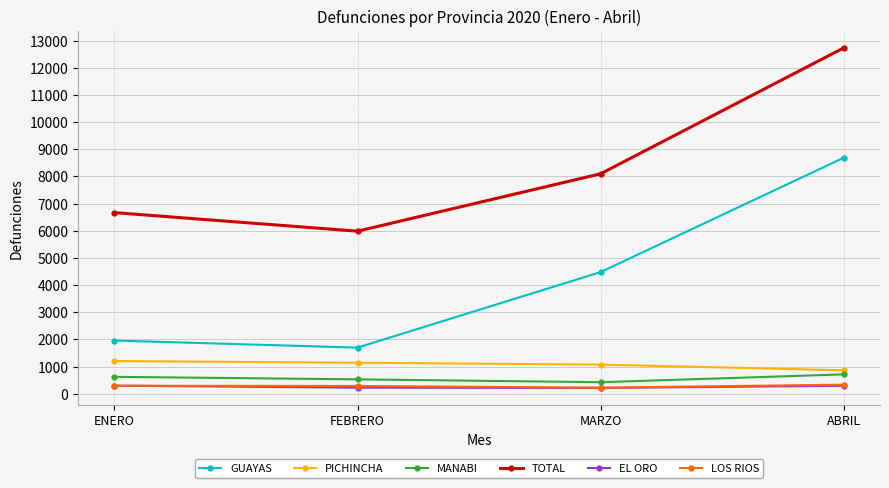

At which category is the sum across all series the highest?

ABRIL